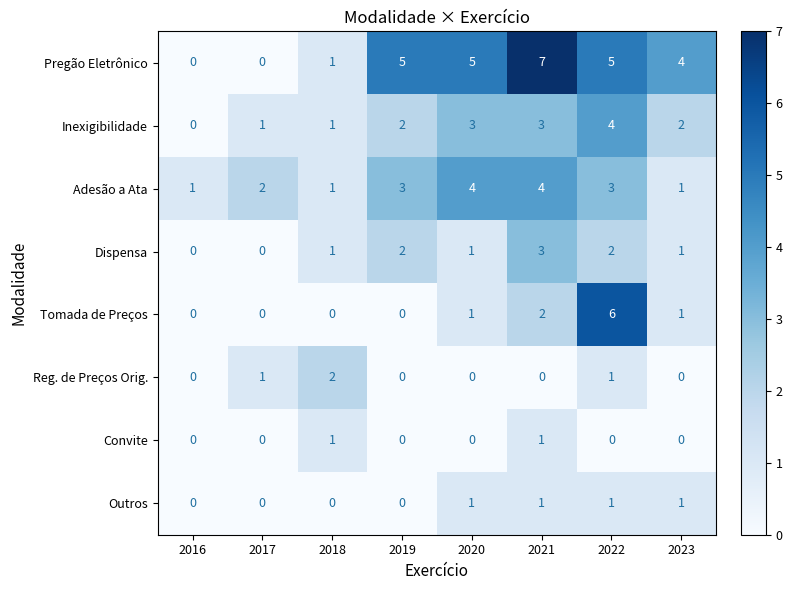

What is the difference between the second highest and second lowest values in the Adesão a Ata series?

3